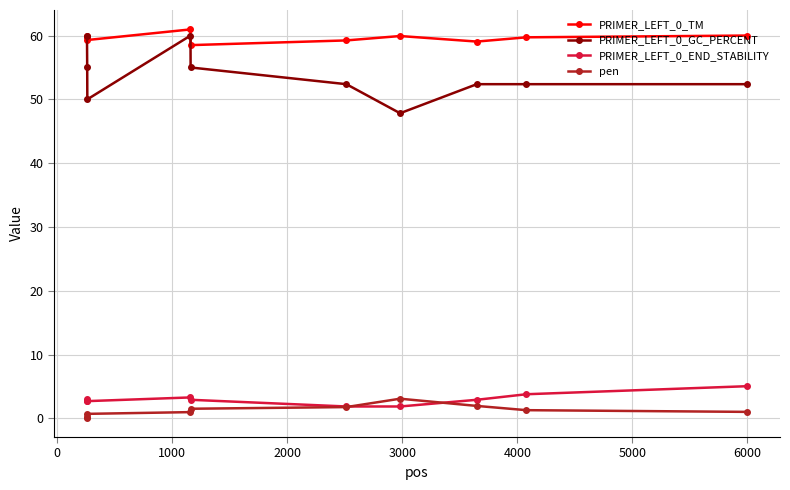

True or false: PRIMER_LEFT_0_TM and PRIMER_LEFT_0_END_STABILITY intersect in this chart.

False